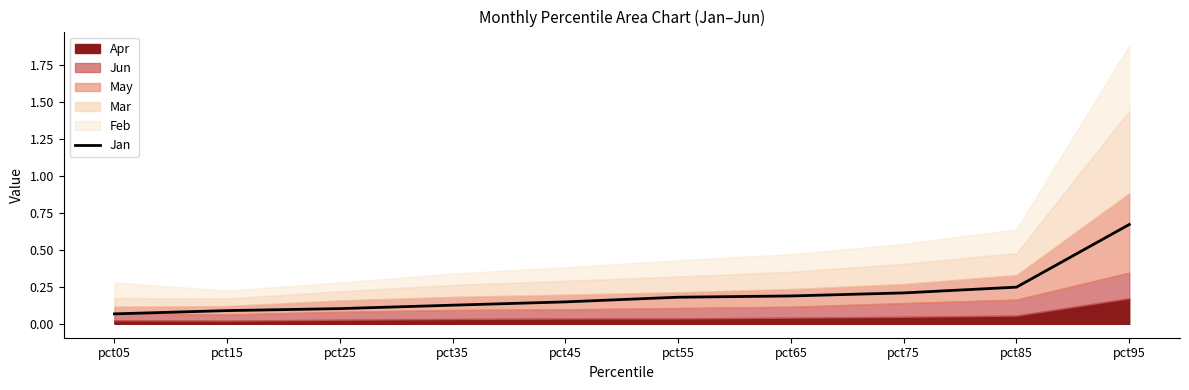

True or false: Jan has a value of 0.2 at pct75.

True